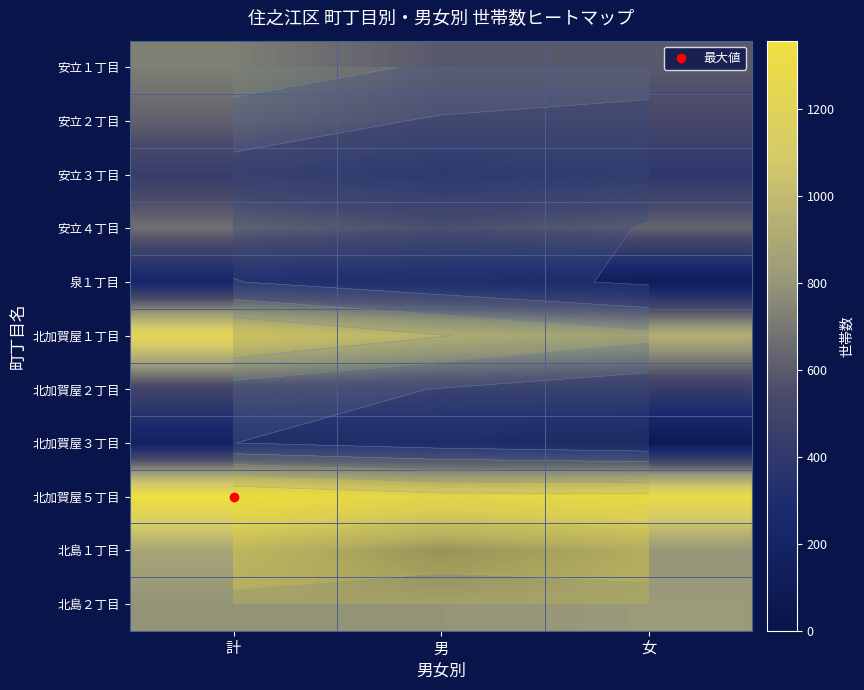

At which label does 北島２丁目 reach its peak?

女